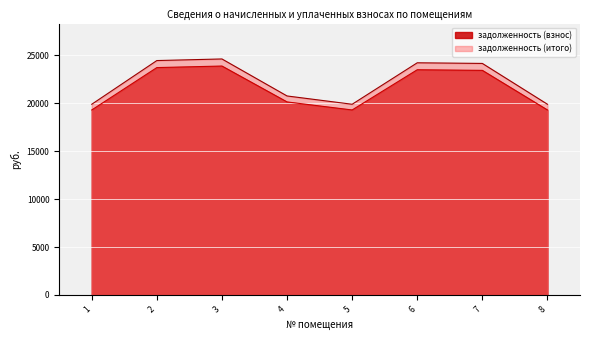

What is the spread (max minus min) of values at 4?

621.5